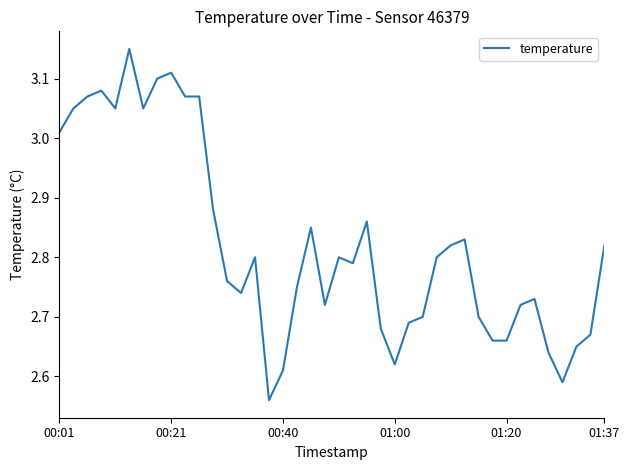

Does the chart have visible grid lines?

No